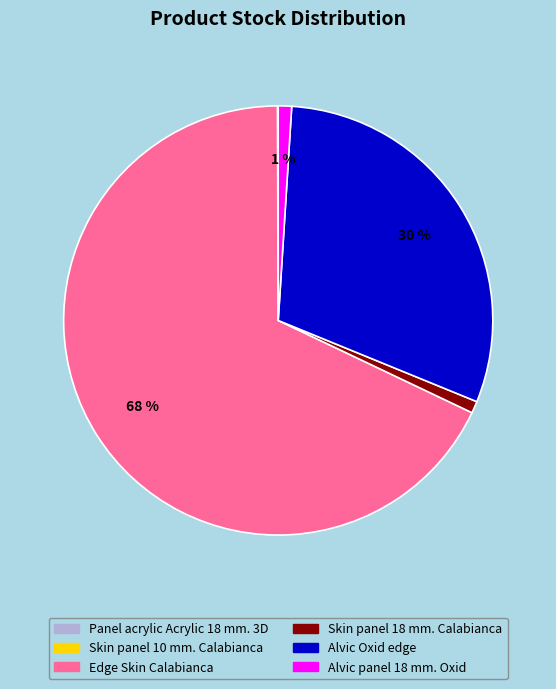

Is there any slice that represents more than half of the pie?

Yes